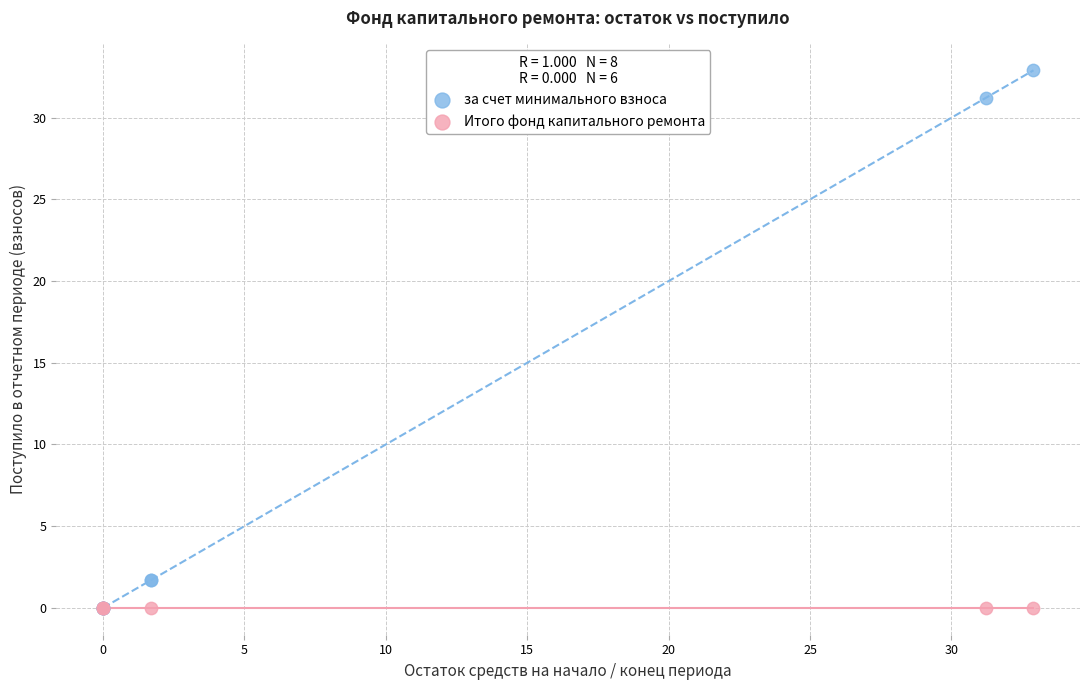

Which series reaches the maximum Y coordinate?

за счет минимального взноса